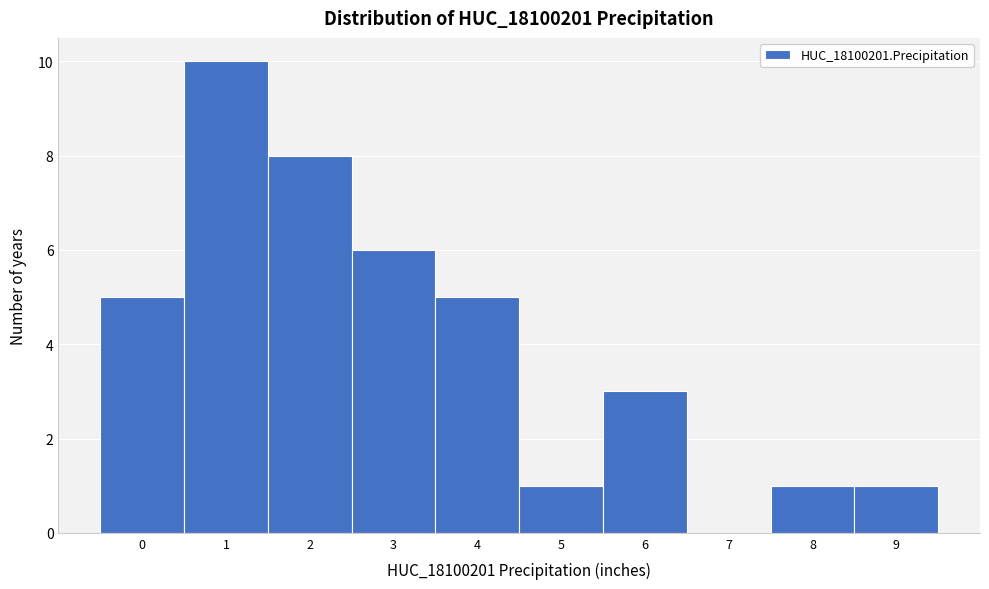

Reading left to right, extract all data points from this chart.

0=5	1=10	2=8	3=6	4=5	5=1	6=3	7=0	8=1	9=1